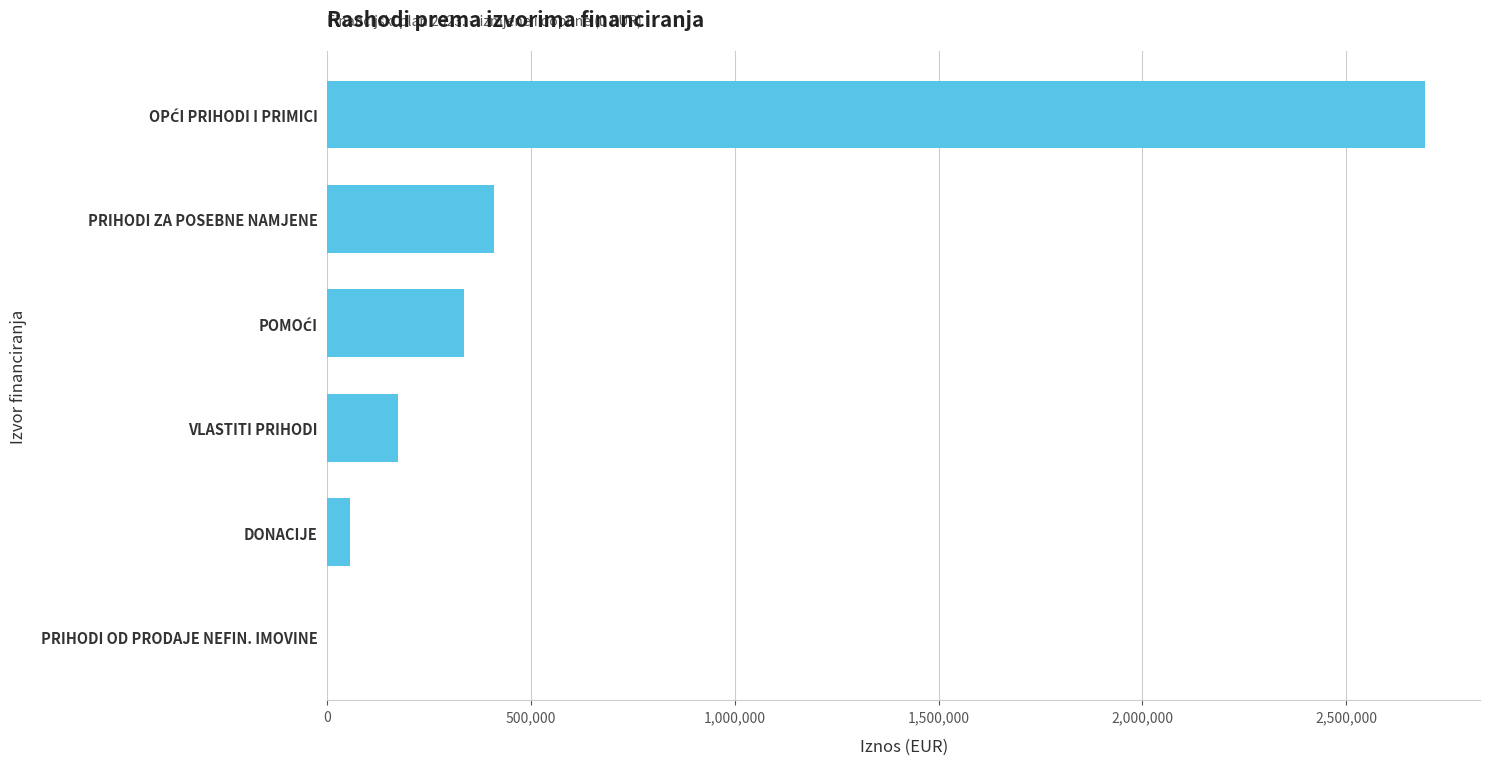

Where is the data nearest to the value 1346980?

PRIHODI ZA POSEBNE NAMJENE